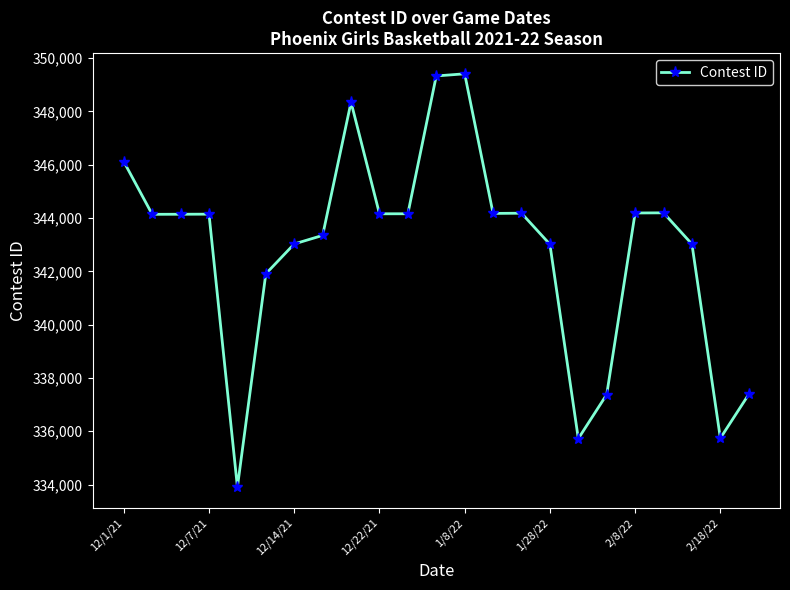

What is the average value?

342831